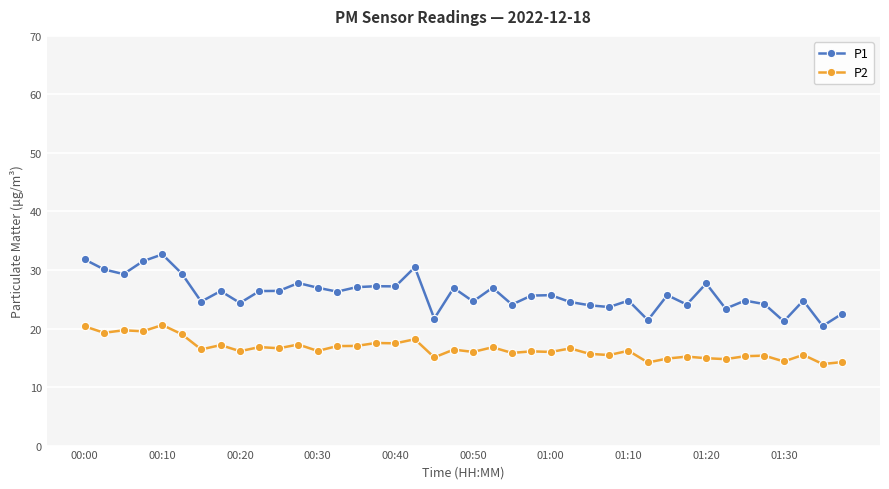

Which series has the largest total across all categories?

P1